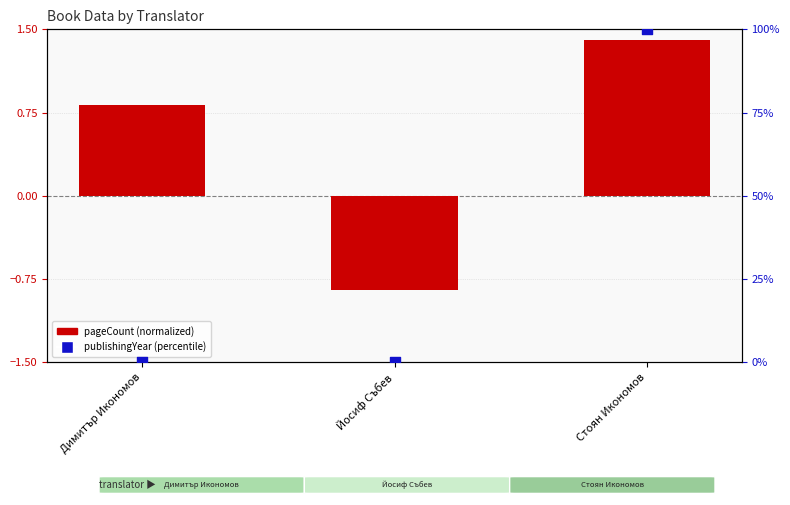

Which series has the widest spread of Y values?

publishingYear (percentile)